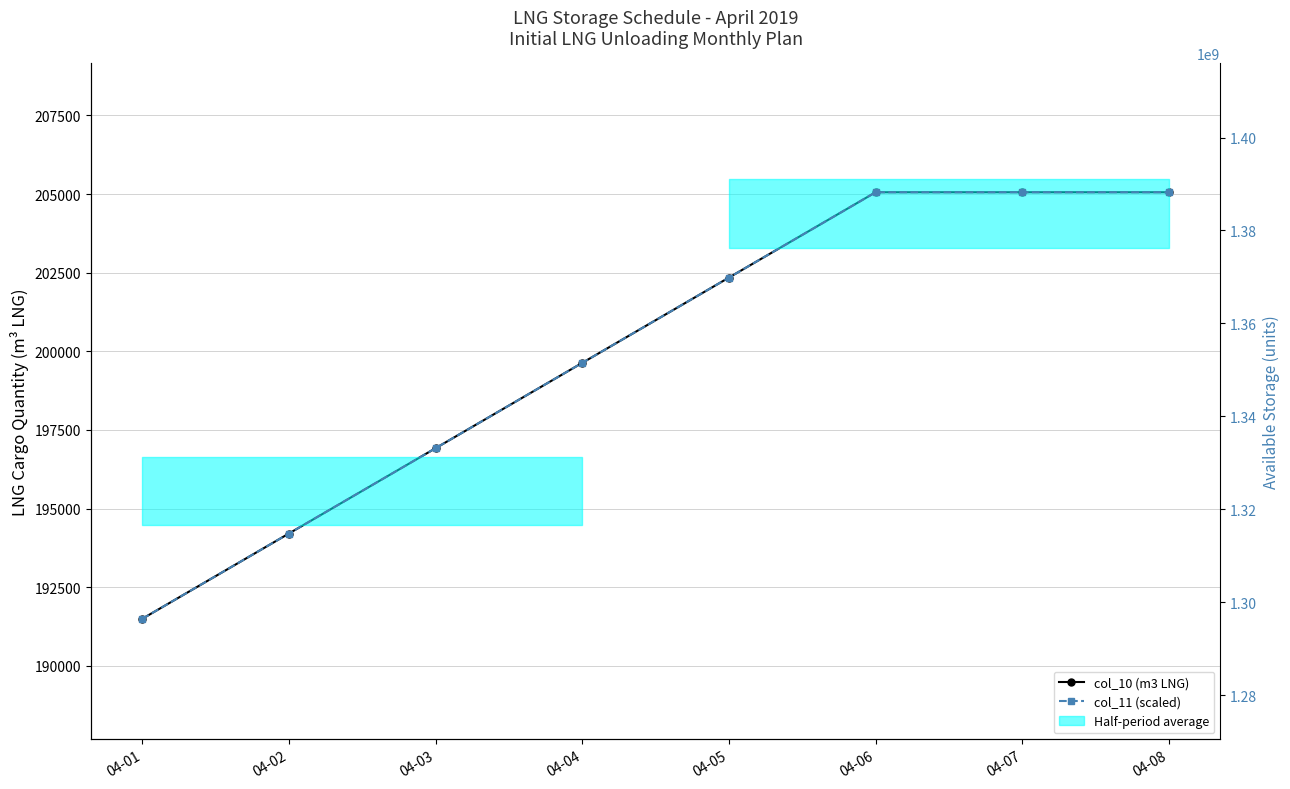

Which series changed the most between 04-01 and 04-06?

col_11 (scaled)